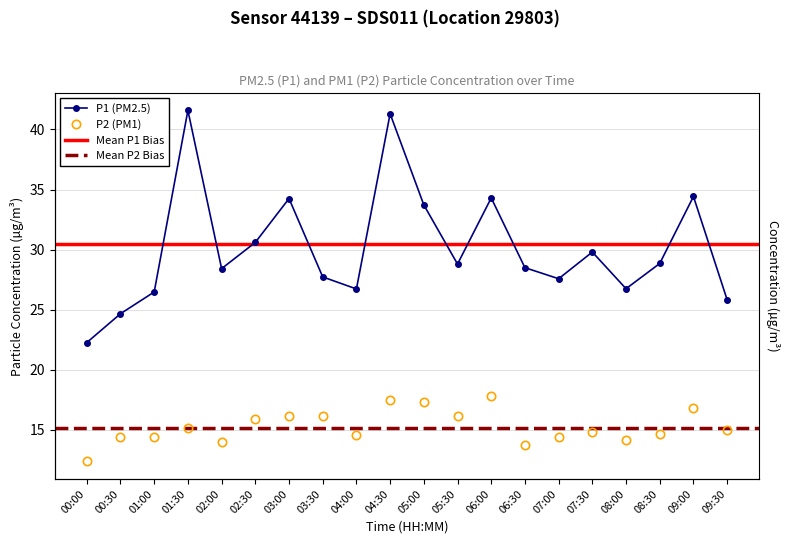

What value does the P1 series have at 04:30?

41.3